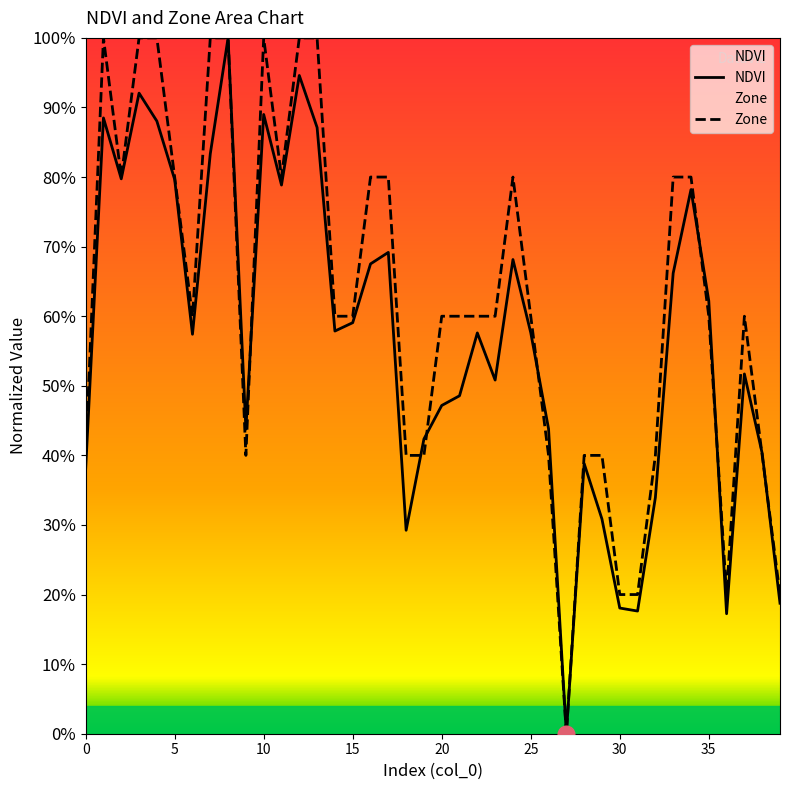

True or false: Zone has more than 0 interior local peaks.

True